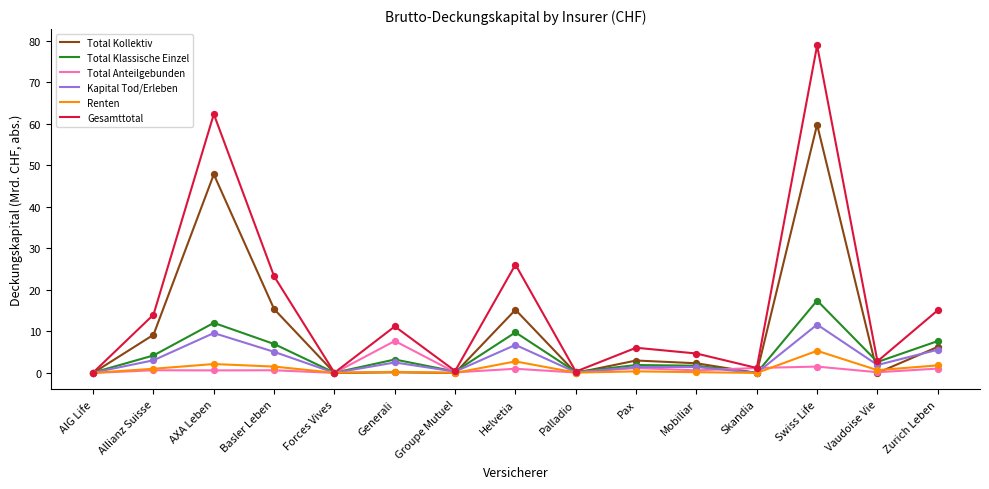

At which category is the sum across all series the highest?

Swiss Life